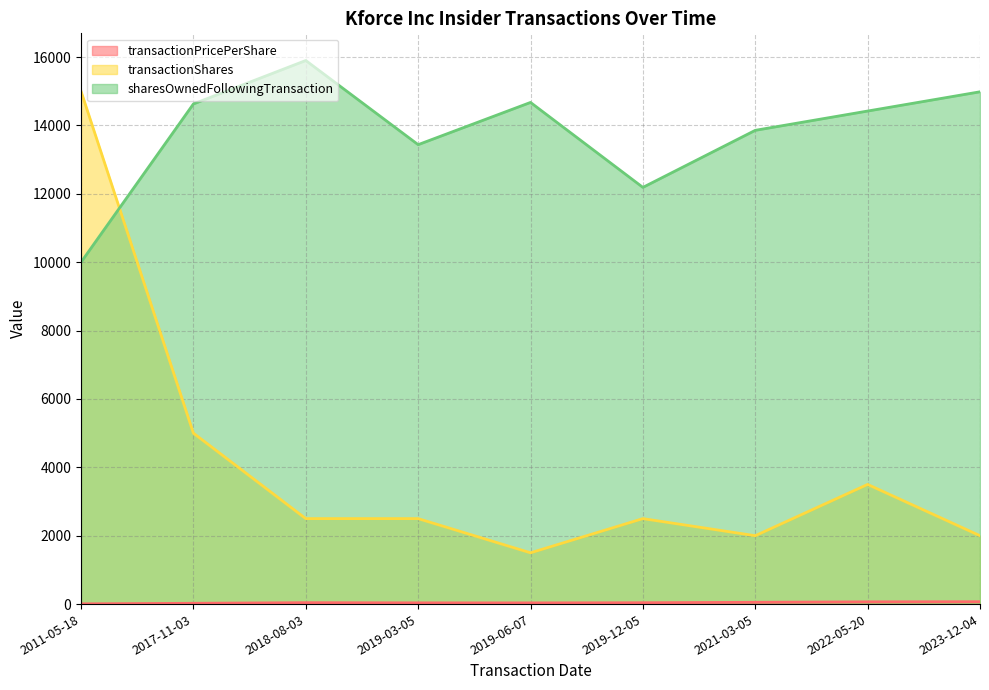

True or false: transactionPricePerShare and sharesOwnedFollowingTransaction cross at least once.

False